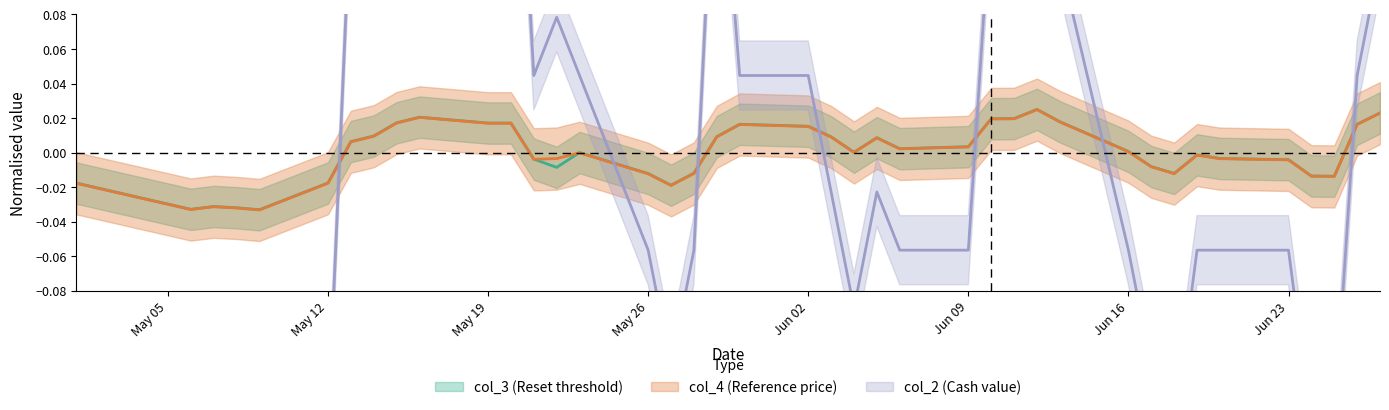

How many positive values does the col_3 series have?

22